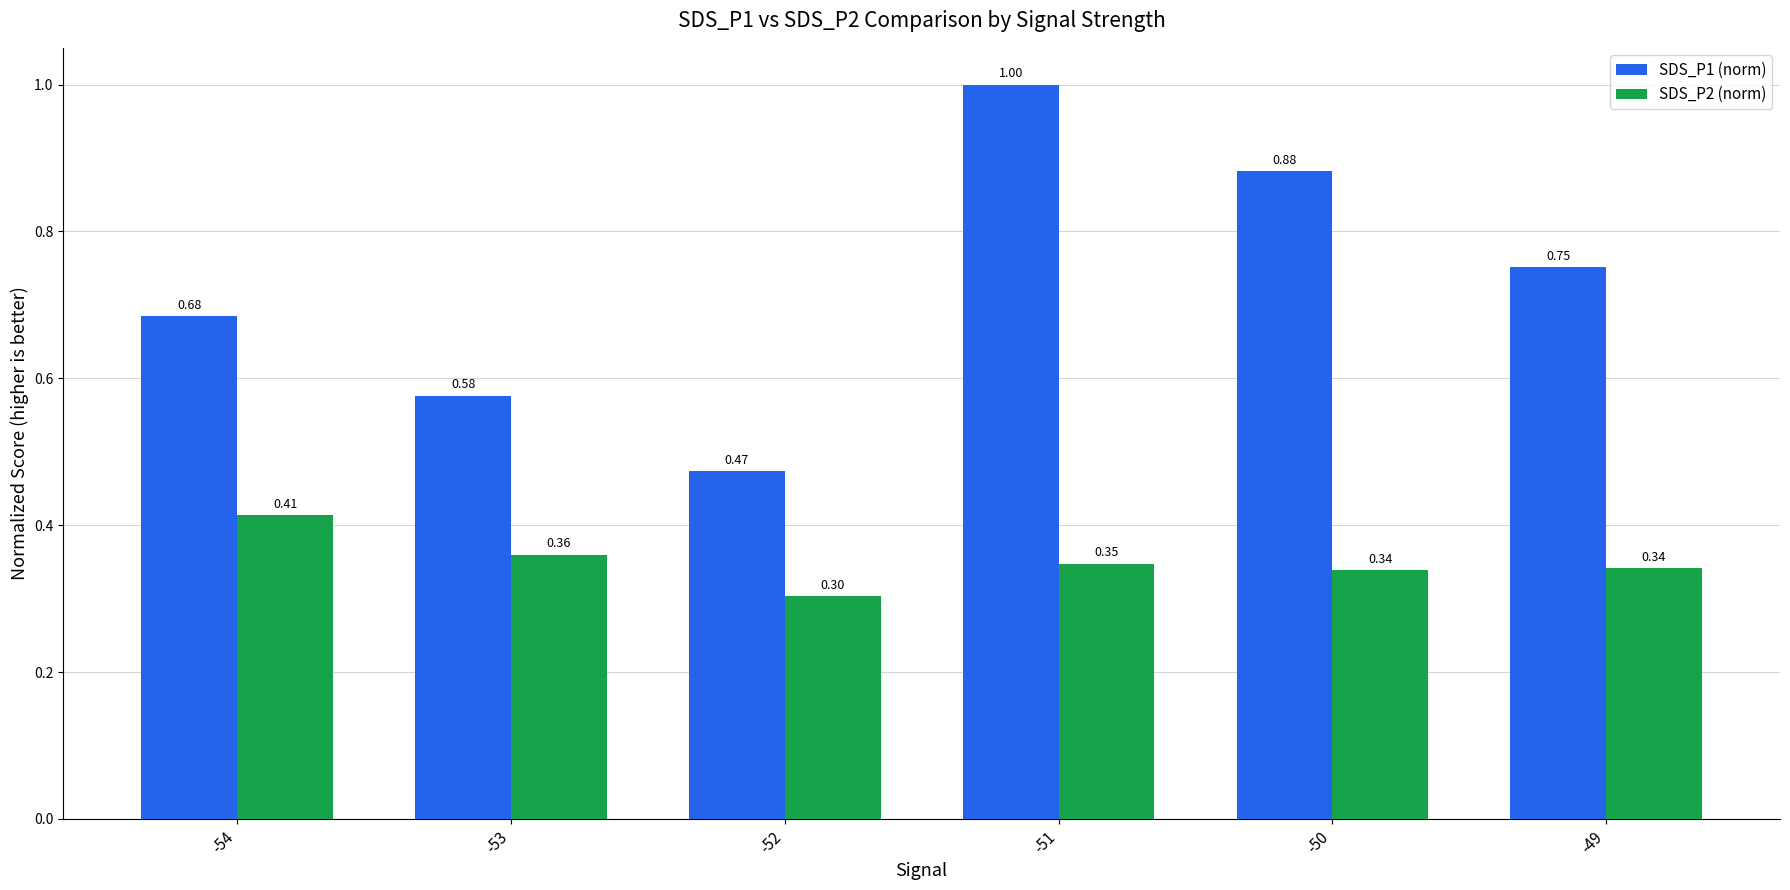

At how many categories does at least one series exceed 0?

6